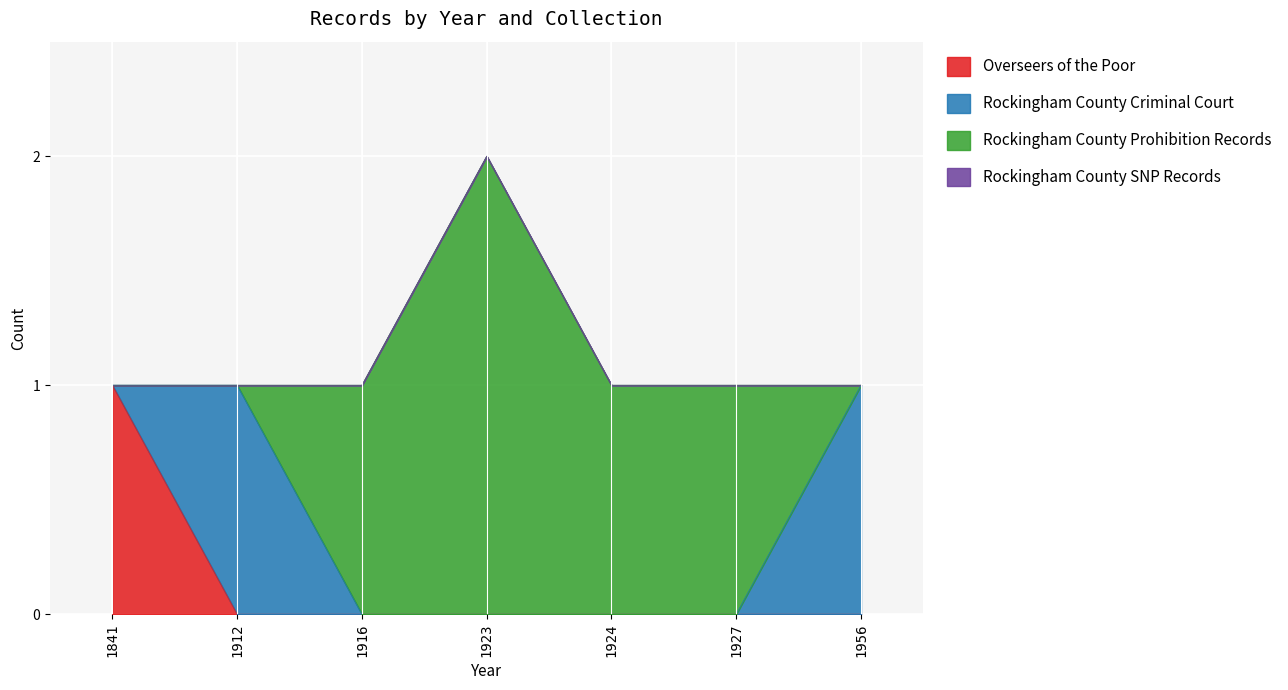

How many intersections are there between Rockingham County Criminal Court and Overseers of the Poor?

1